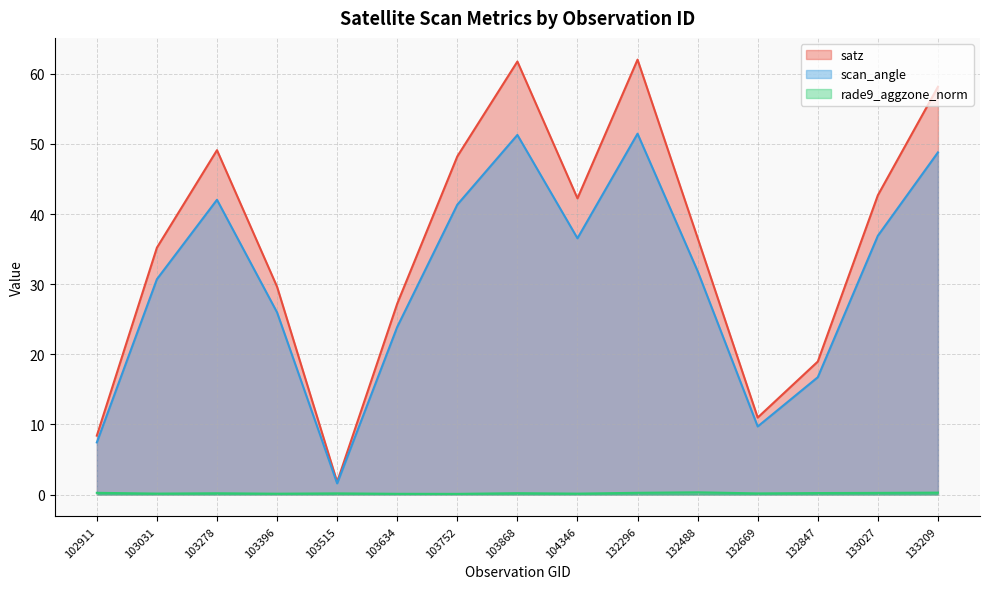

True or false: scan_angle and rade9_aggzone_norm cross at least once.

False